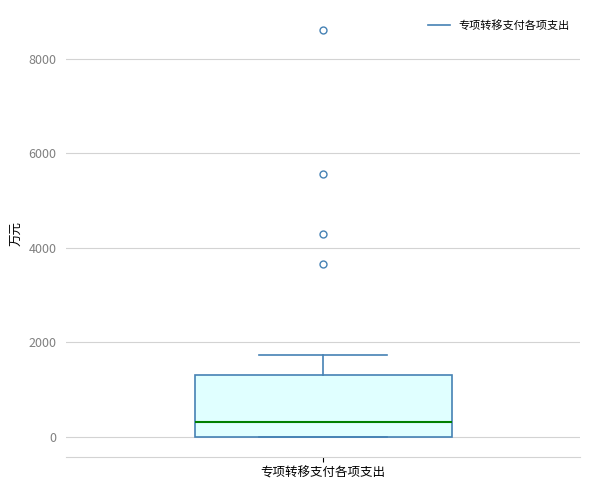

Where does the median line of the box for 专项转移支付各项支出 sit on the y-axis? The values are not printed on the chart, so give them approximately, as read against the axis.

400